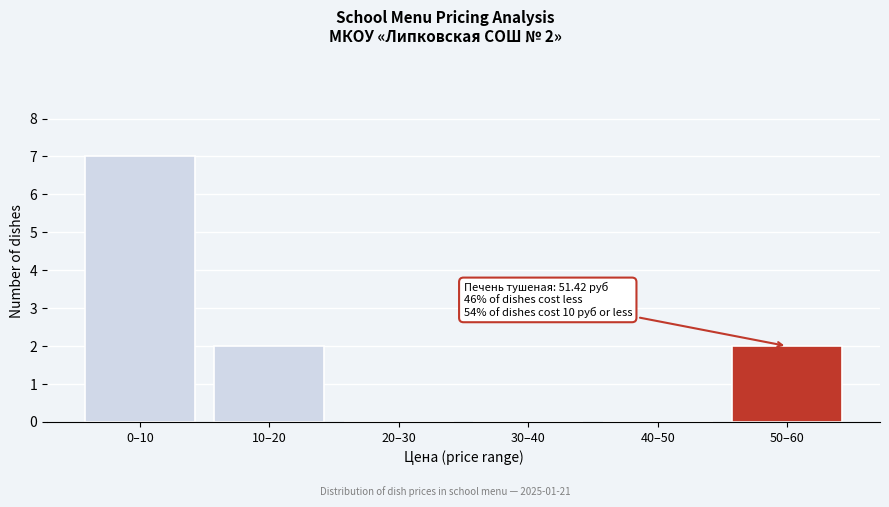

Reading left to right, transcribe all the data shown in this chart.

0–10=7	10–20=2	20–30=0	30–40=0	40–50=0	50–60=2